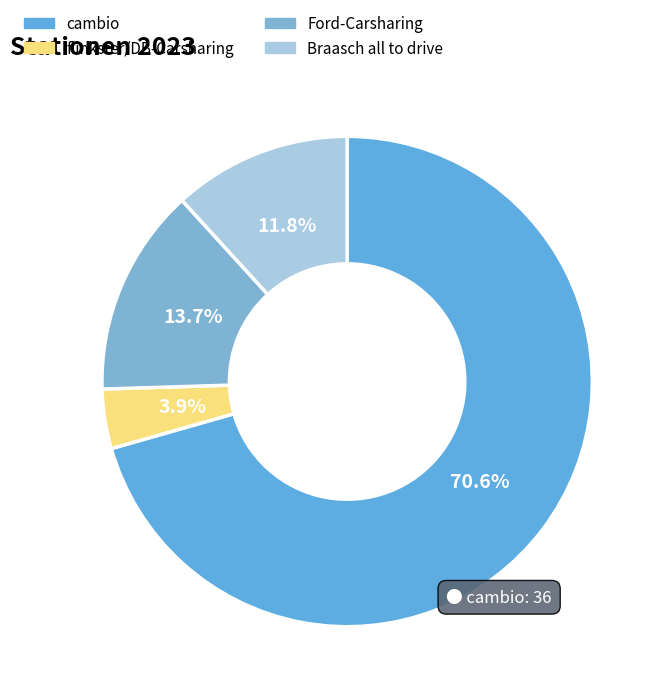

What is the smallest slice in the pie chart?

flinkster/DB-Carsharing